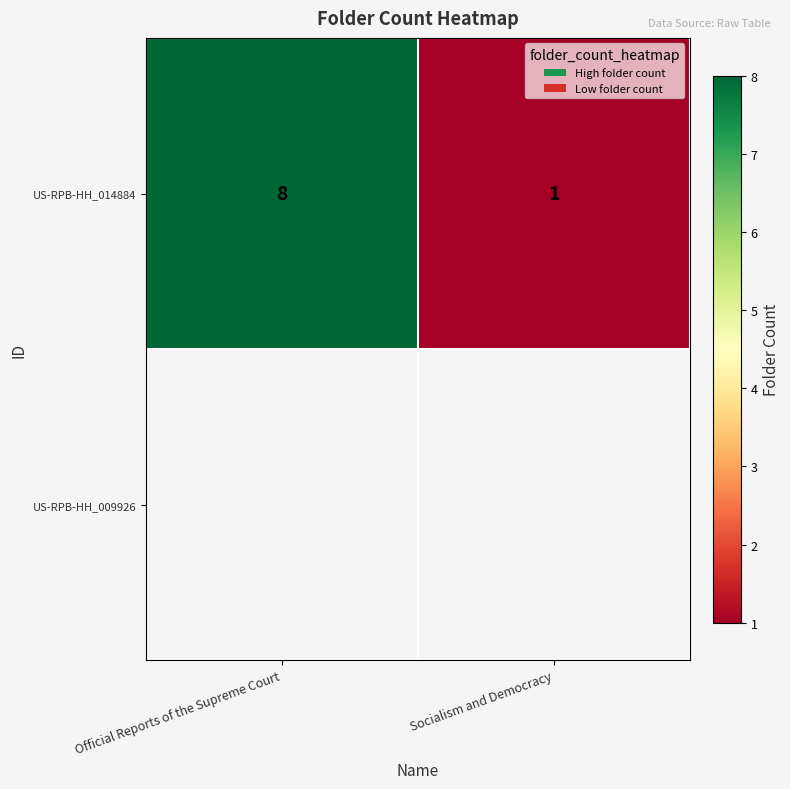

Where is the data nearest to the value 4?

Socialism and Democracy